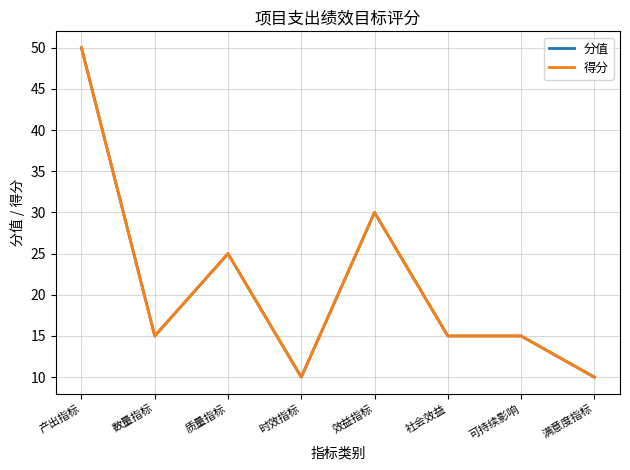

What is the highest value of the 得分 series?

50